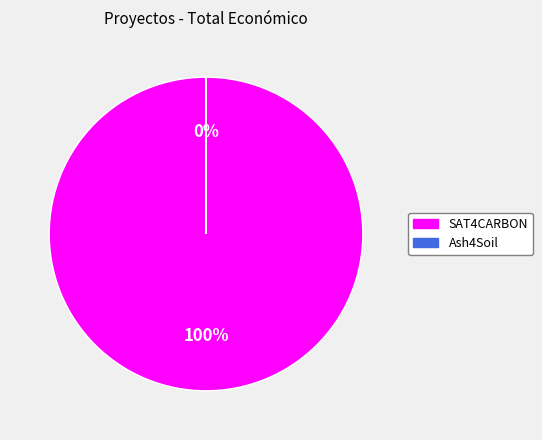

True or false: Ash4Soil accounts for 0% of the total.

True